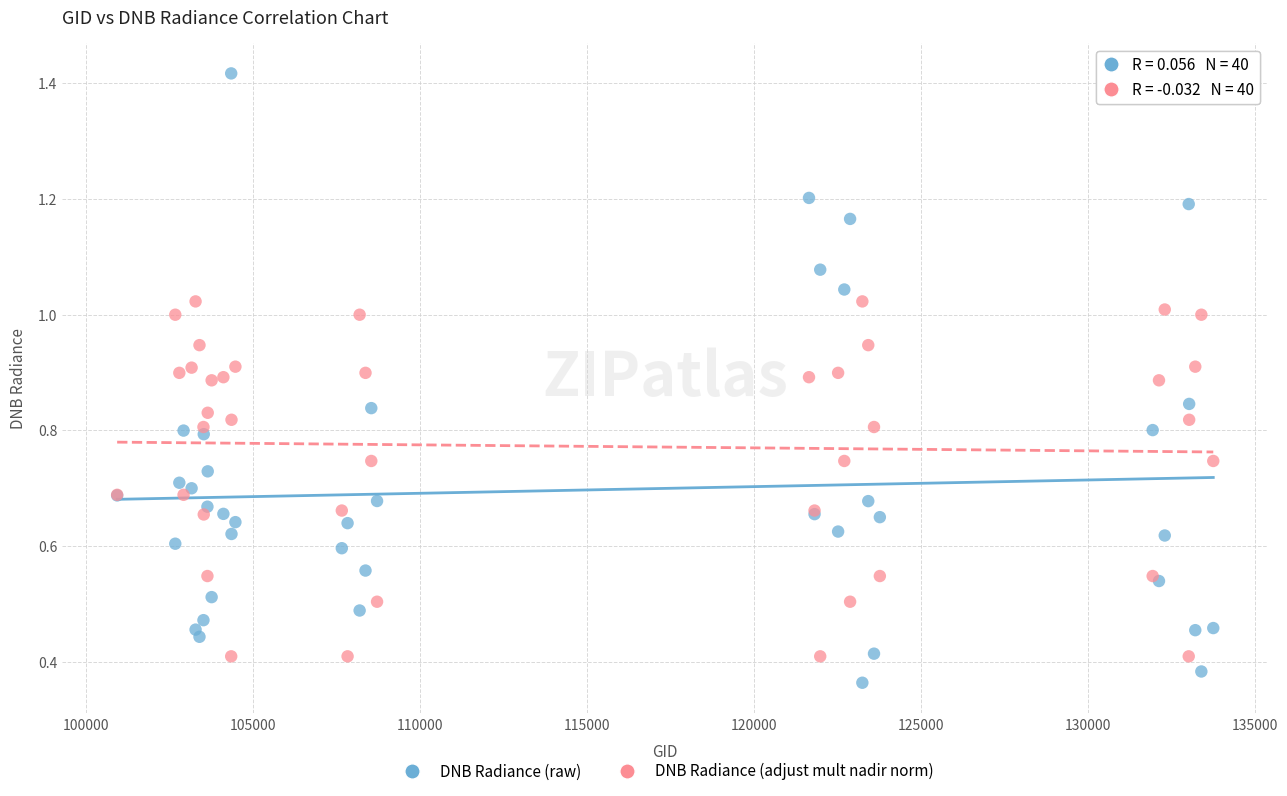

Which series has the largest Y range (max minus min)?

DNB Radiance (raw)